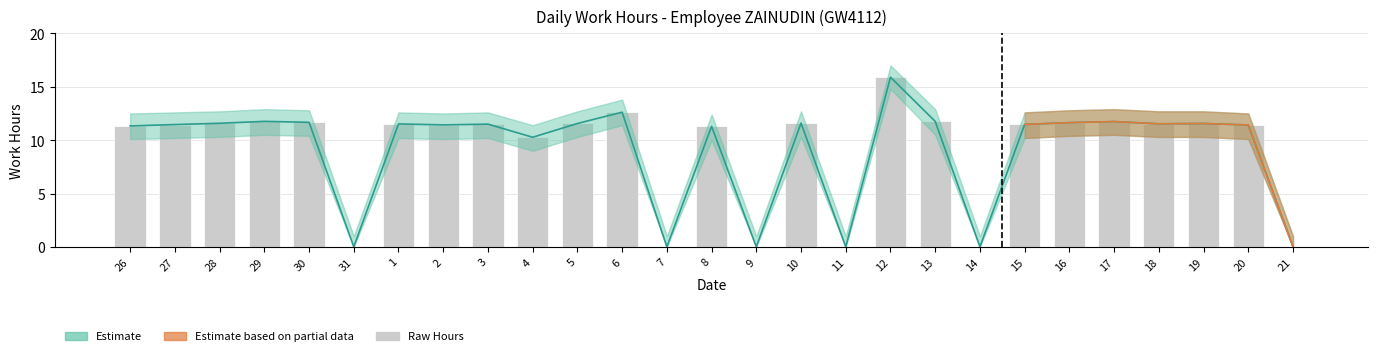

What is the label of the 12th bar from the left?

6